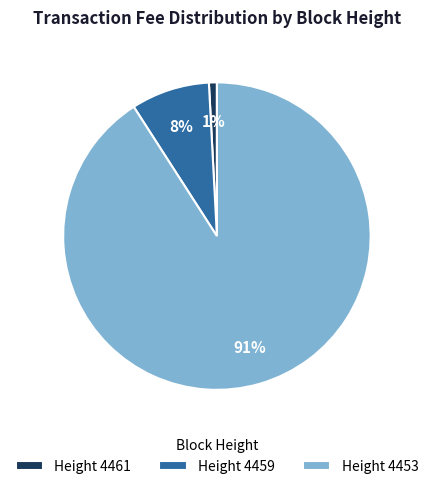

To the nearest percent, what is the difference between the largest and smallest slice percentages?

90%